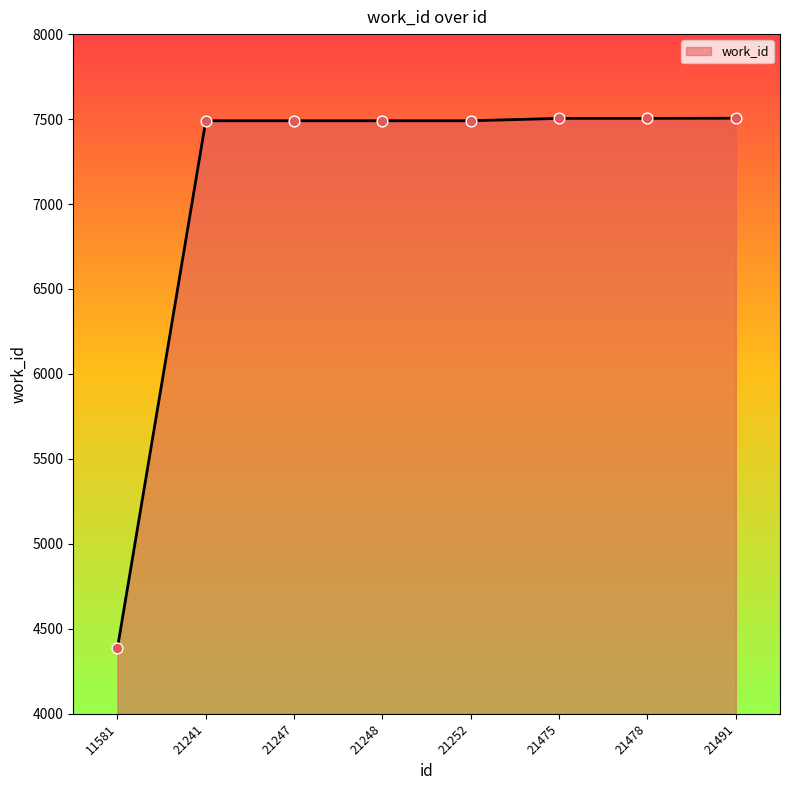

Approximately how many times larger is the value at 11581 compared to 21241?

0.6